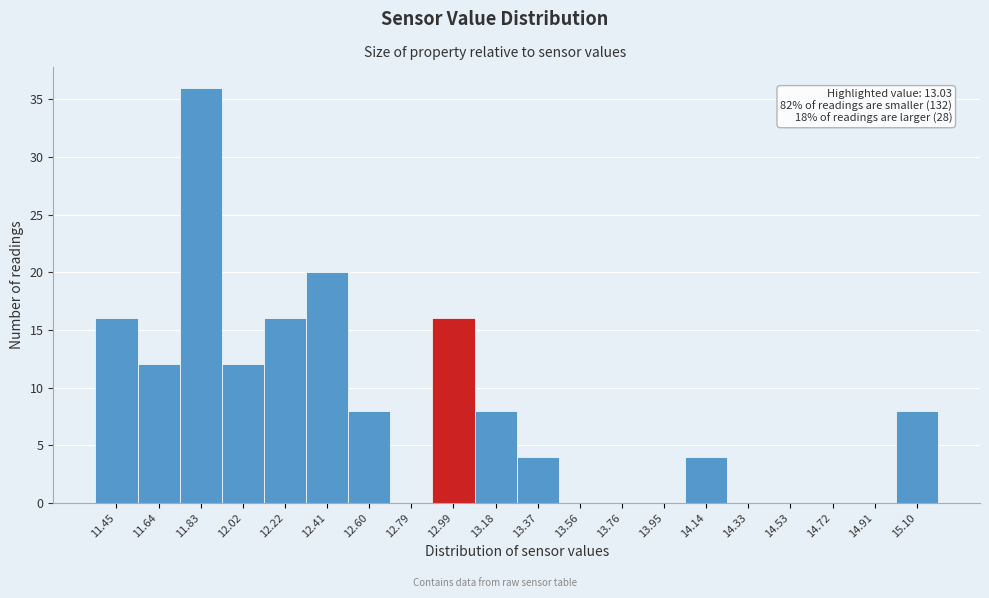

Which range on the x-axis has the tallest bar?

11.74 to 11.92